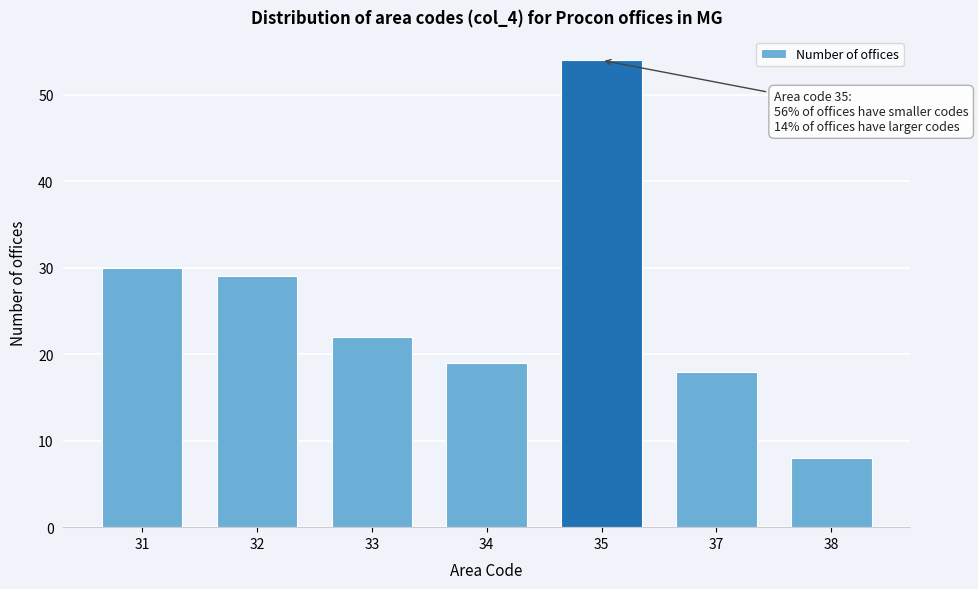

Reading left to right, list all the values displayed in this chart.

30	29	22	19	54	18	8